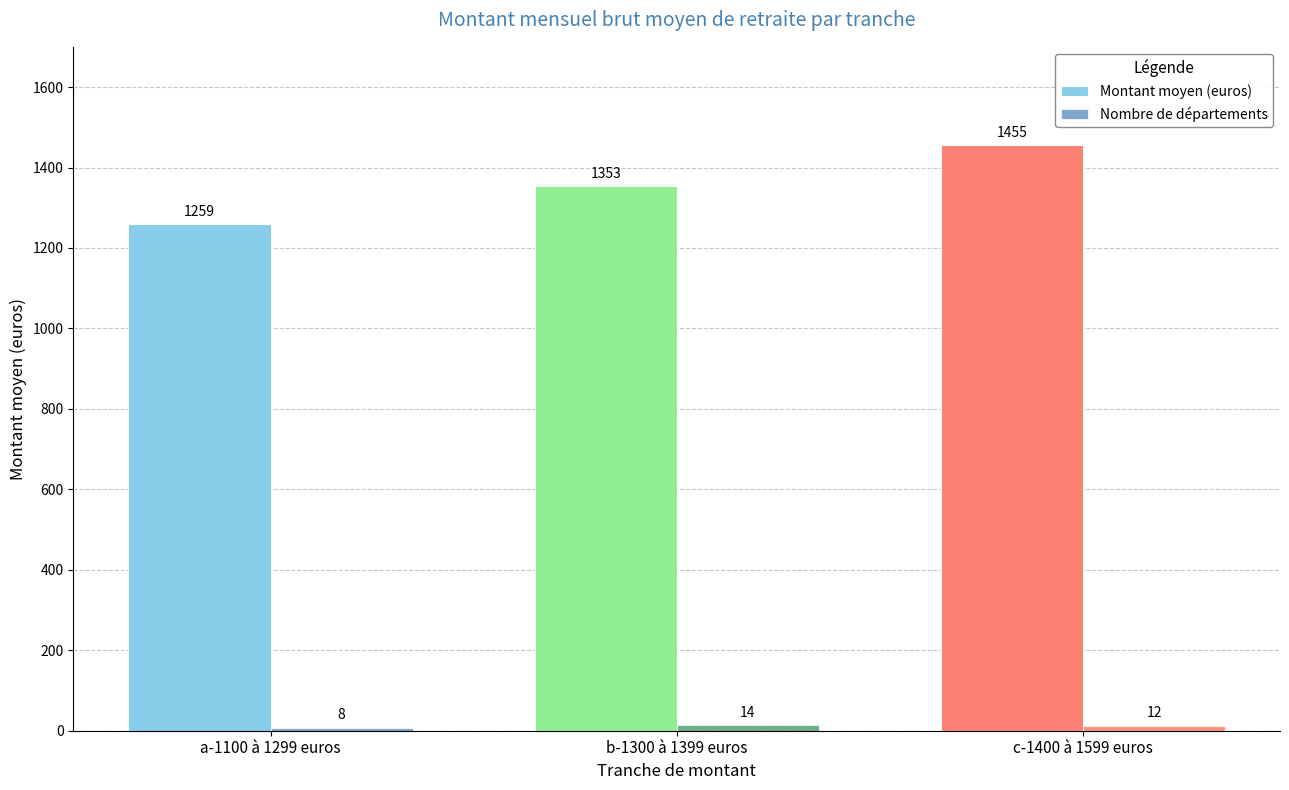

Which series has the widest spread of values?

Montant moyen (euros)